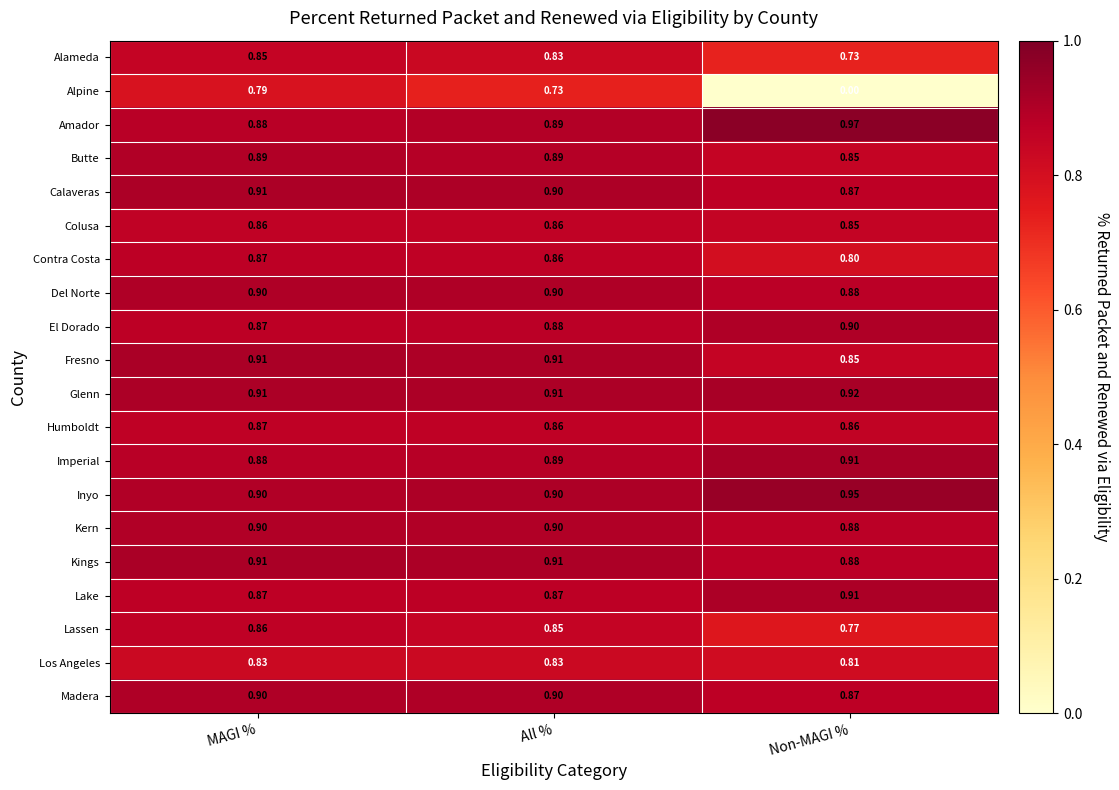

Which series changed the most between MAGI % and Non-MAGI %?

Alpine